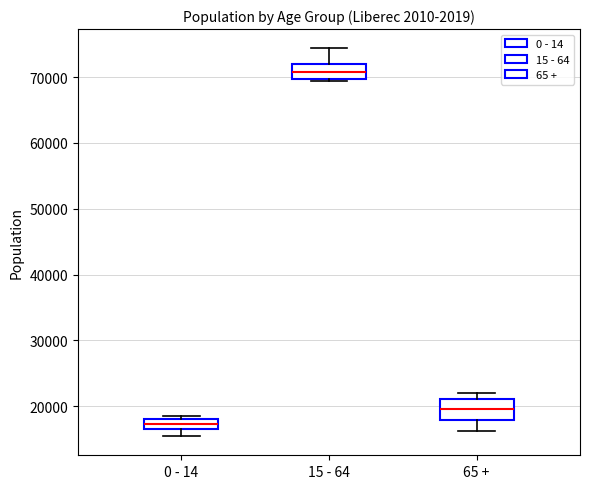

Which box's median line is the highest?

15 - 64